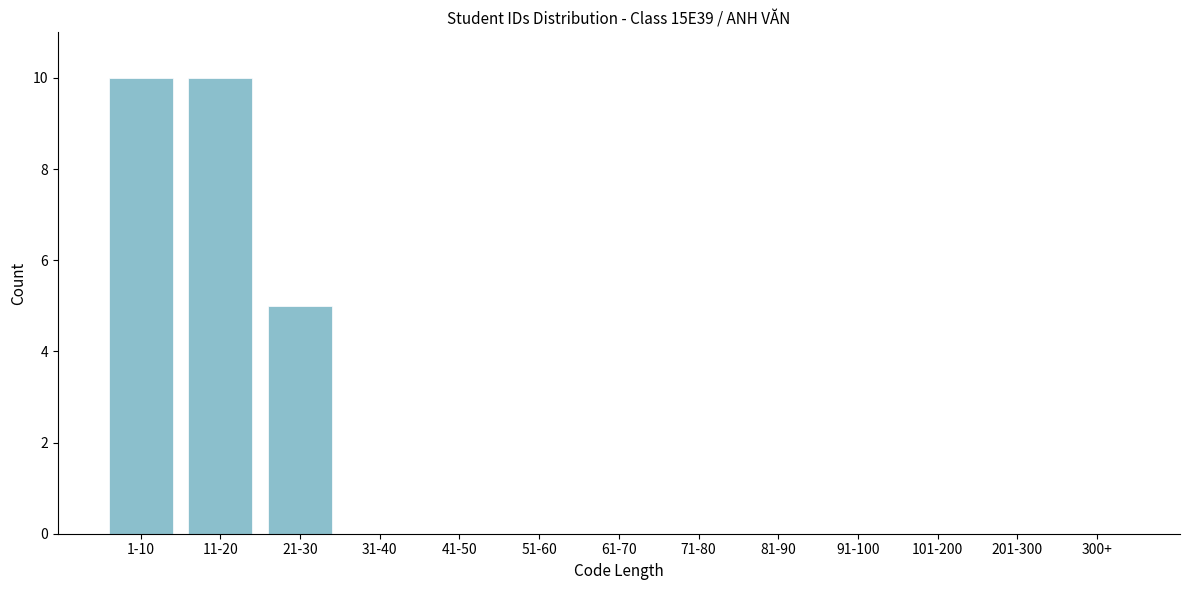

Reading left to right, what are all the values shown in this chart?

1-10=10	11-20=10	21-30=5	31-40=0	41-50=0	51-60=0	61-70=0	71-80=0	81-90=0	91-100=0	101-200=0	201-300=0	300+=0